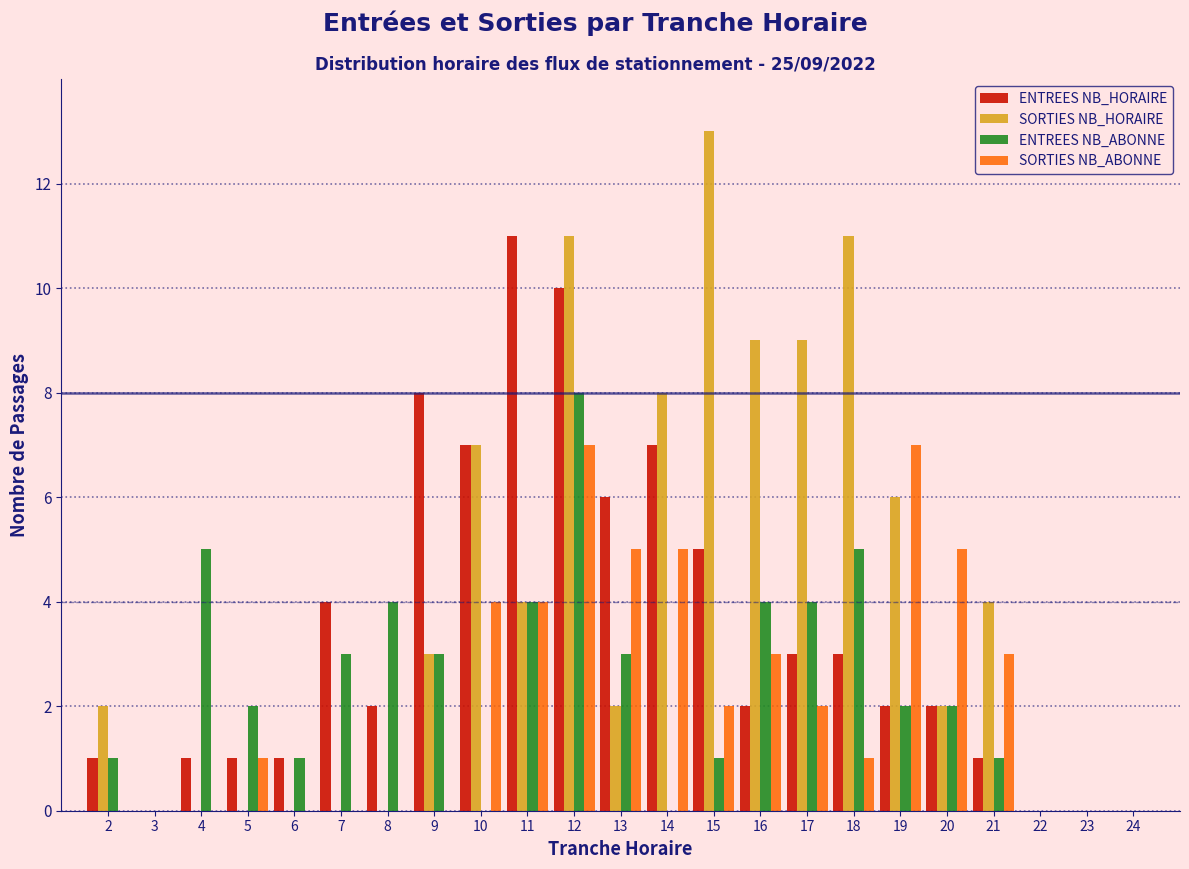

At which category is the sum across all series the highest?

12